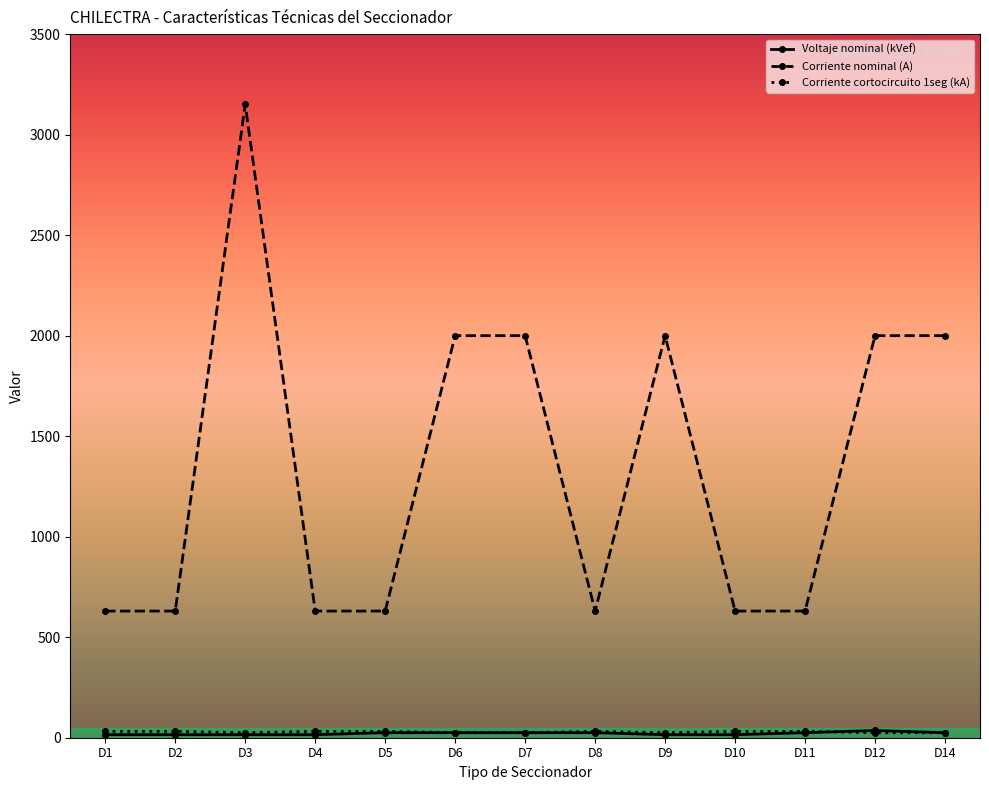

Count the number of categories in the chart.

13